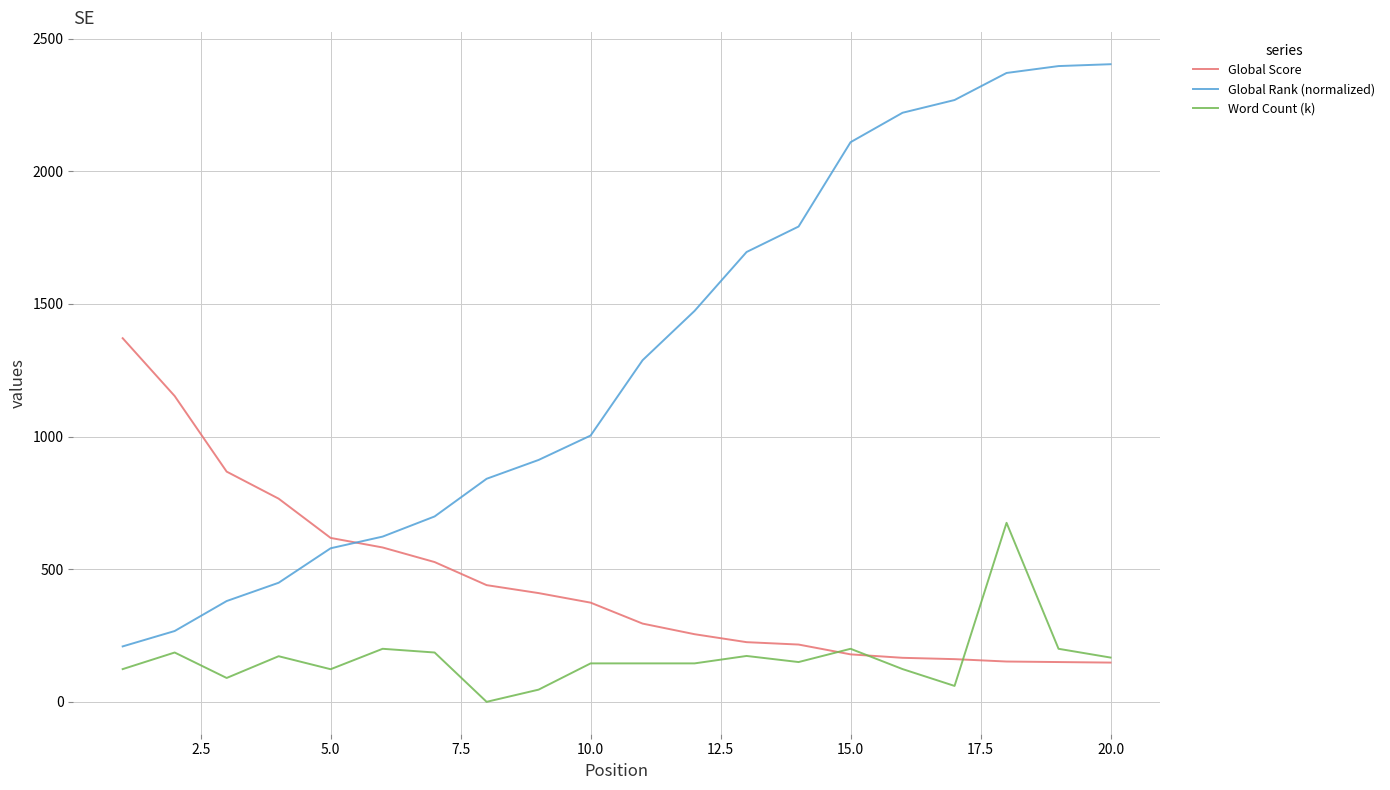

Does the chart display data point markers on the line(s)?

No